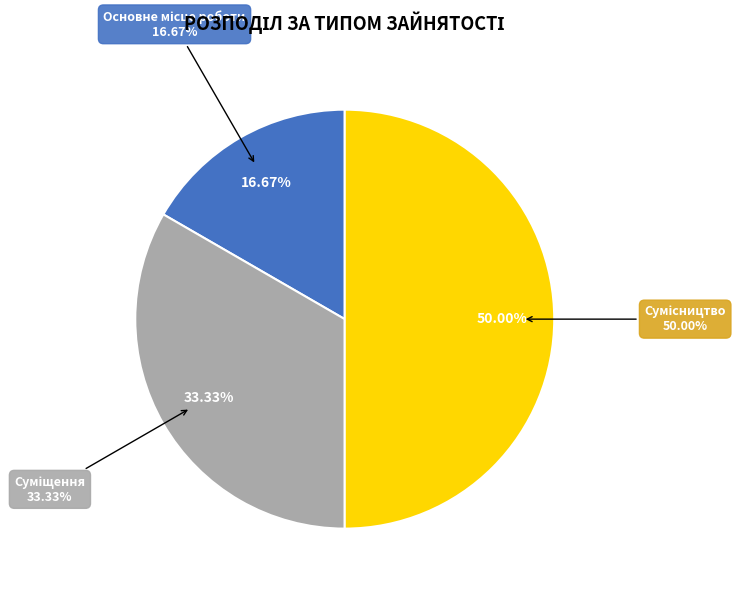

Rank the categories by value from highest to lowest.

Сумісництво, Суміщення, Основне місце роботи